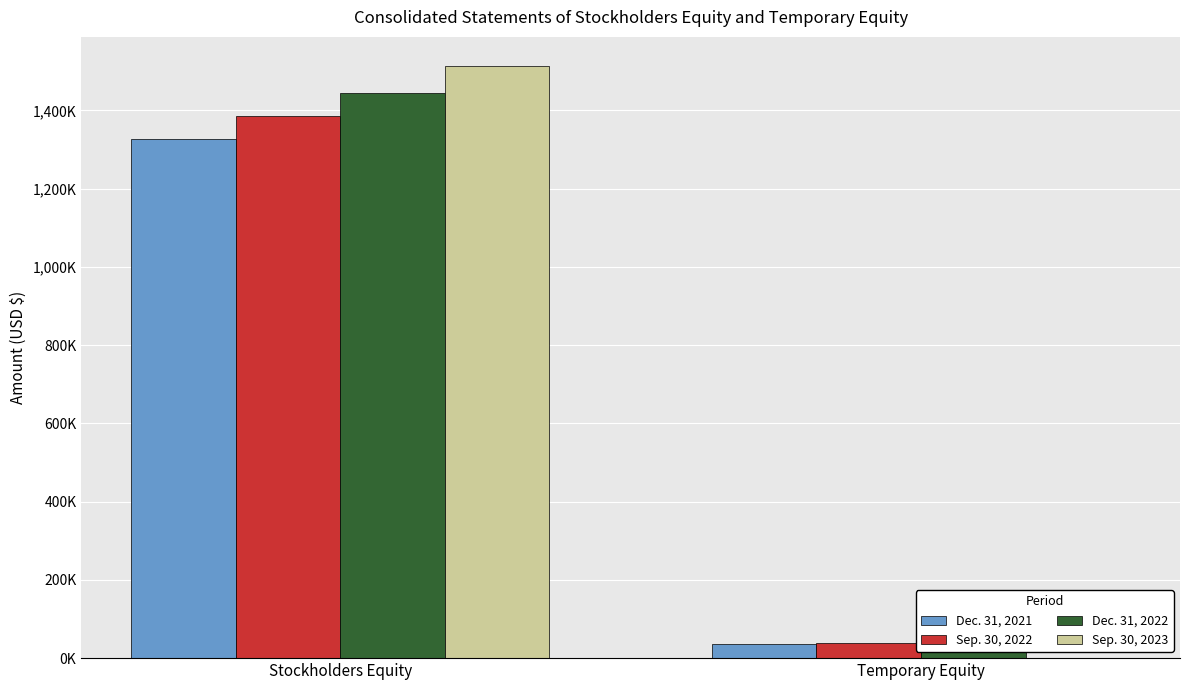

Rank the series at Stockholders Equity from highest to lowest value.

Sep. 30, 2023, Dec. 31, 2022, Sep. 30, 2022, Dec. 31, 2021